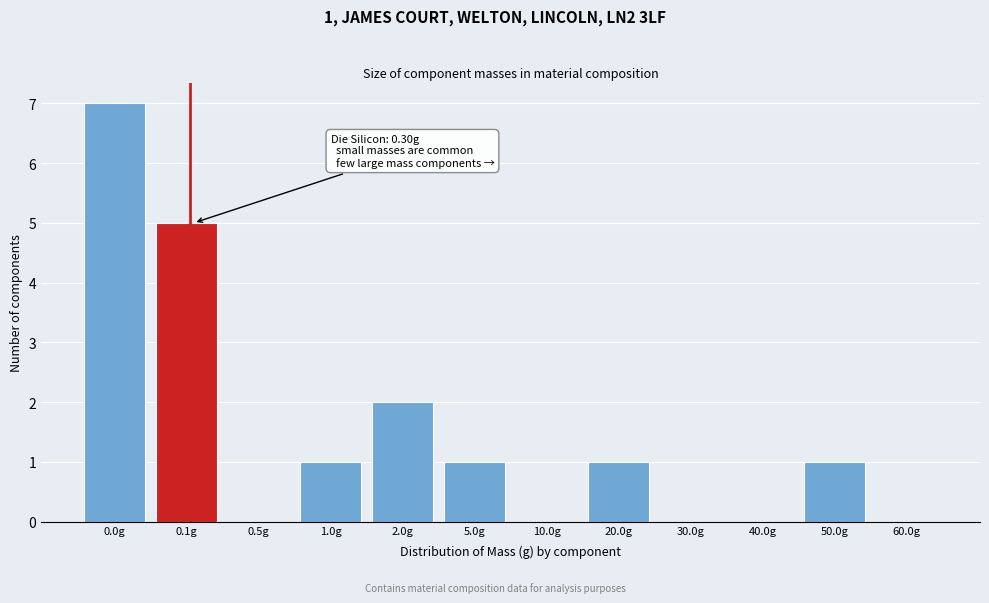

Reading right to left, extract all data points from this chart.

60.0g=0	50.0g=1	40.0g=0	30.0g=0	20.0g=1	10.0g=0	5.0g=1	2.0g=2	1.0g=1	0.5g=0	0.1g=5	0.0g=7